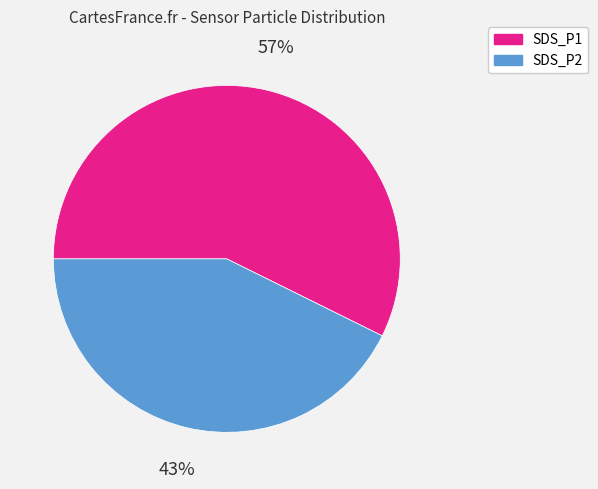

To the nearest percent, what is the combined percentage of SDS_P1 and SDS_P2?

100%